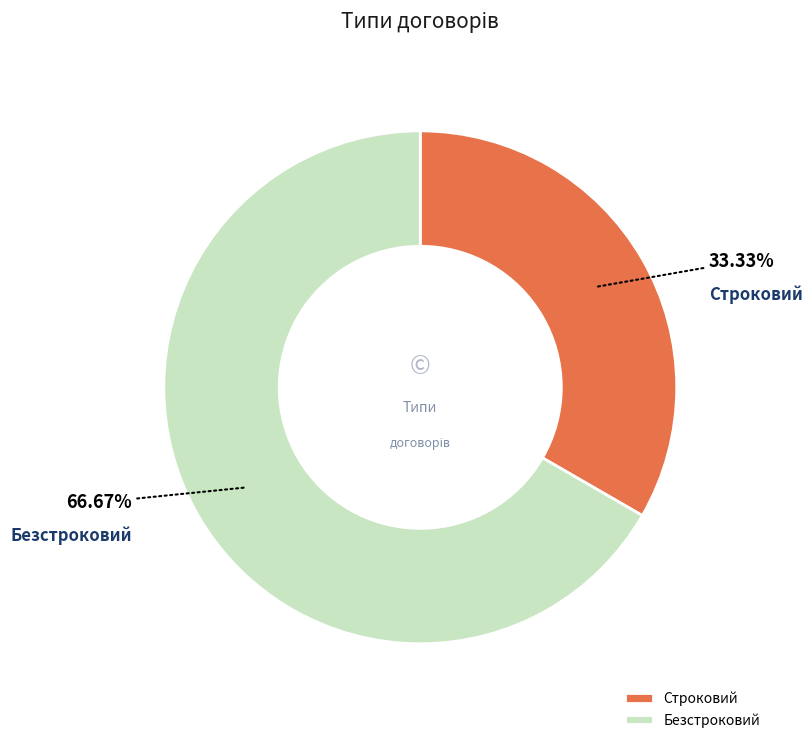

To the nearest percent, what is the difference between the largest and smallest slice percentages?

33%